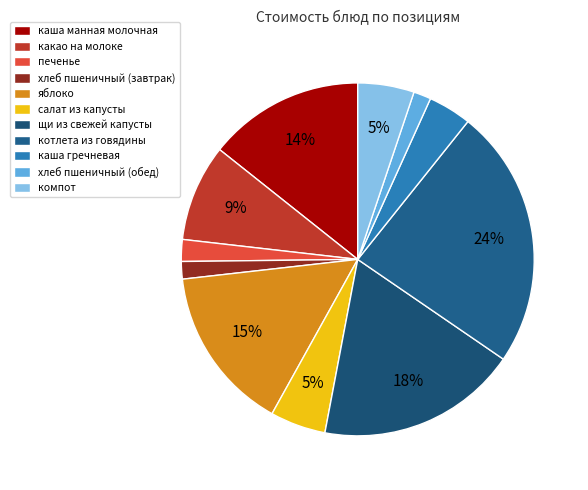

How many slices are in this pie chart?

11